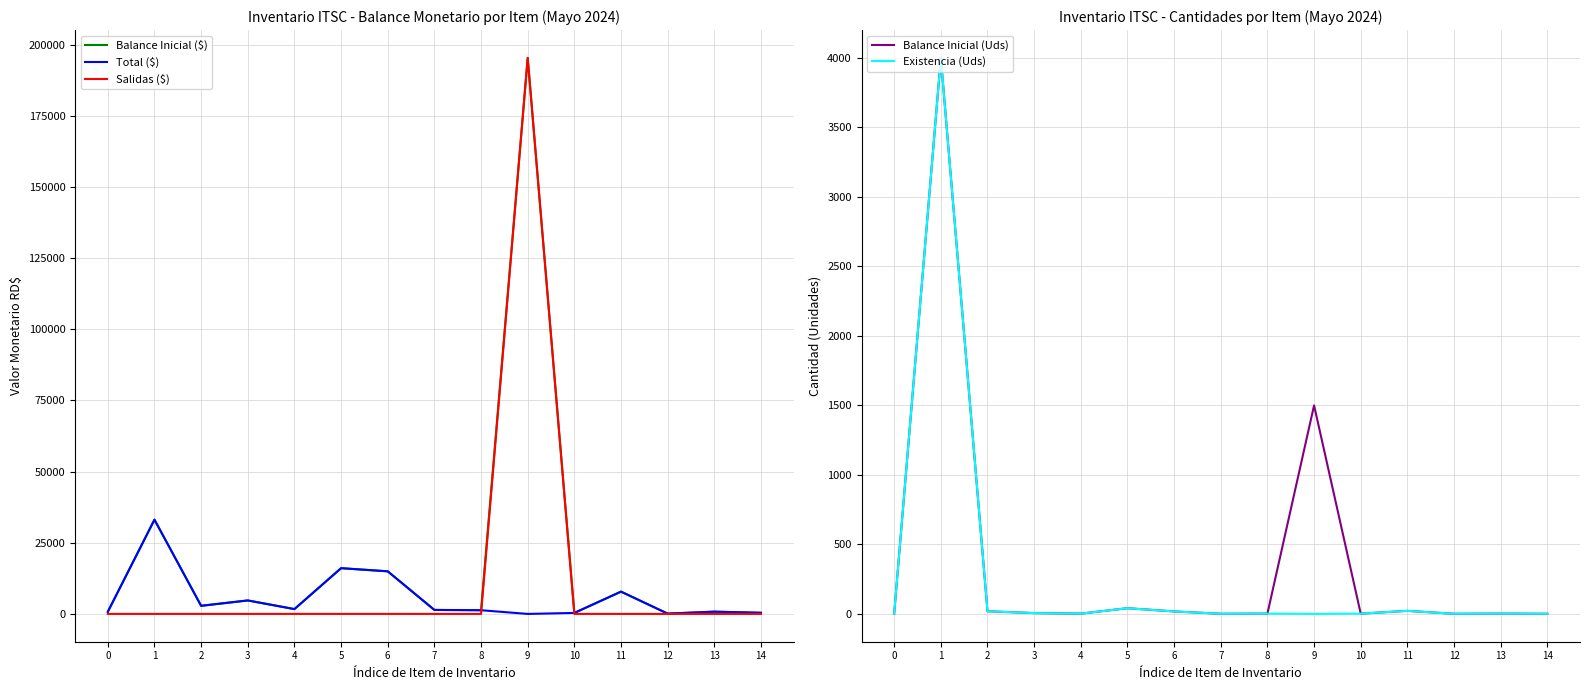

Is this an area chart (filled region under the line)?

No